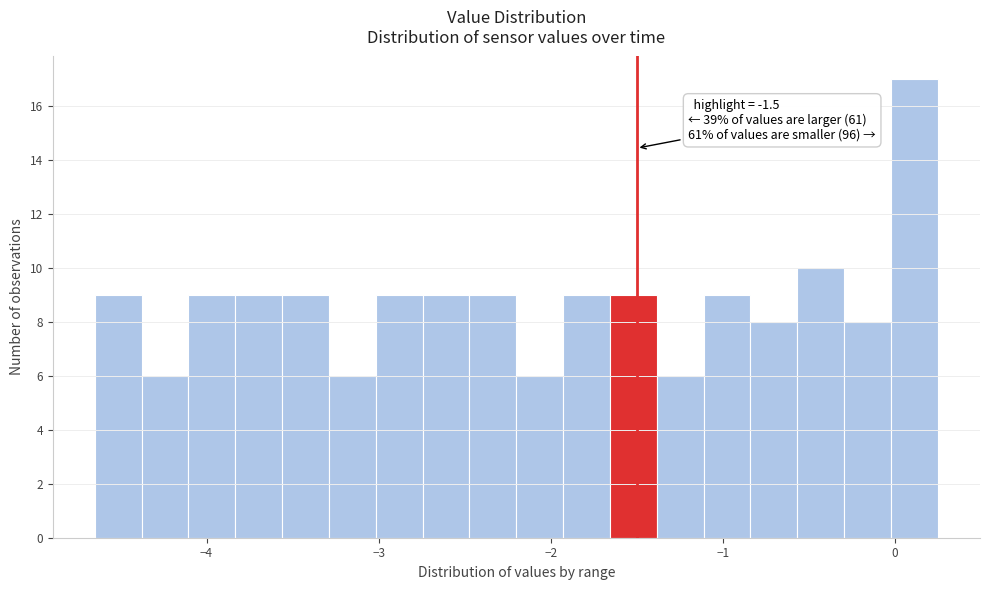

Read against the x-axis, roughly where is the centre of the tallest bar?

0.1